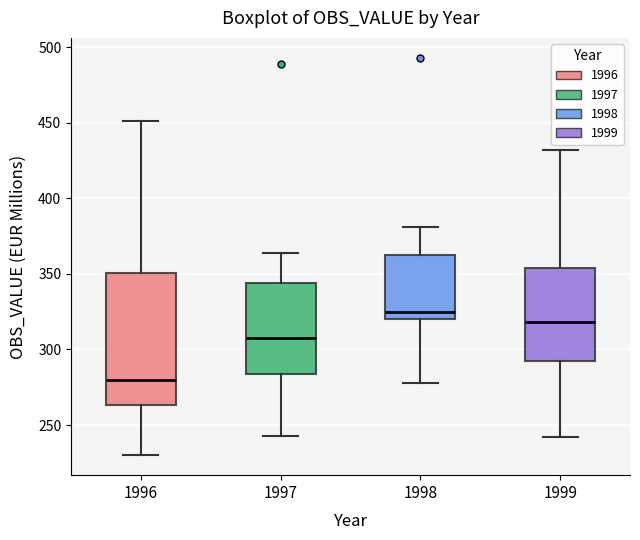

Reading left to right, read every box against the y-axis: the position of its median line, the range the box covers, and the ends of its whiskers. The values are not printed on the chart, so give them approximately, as read against the axis.

1996: median 280, box 265 to 350, whiskers 230 to 450
1997: median 310, box 285 to 345, whiskers 245 to 365
1998: median 325, box 320 to 360, whiskers 280 to 380
1999: median 320, box 290 to 355, whiskers 240 to 430